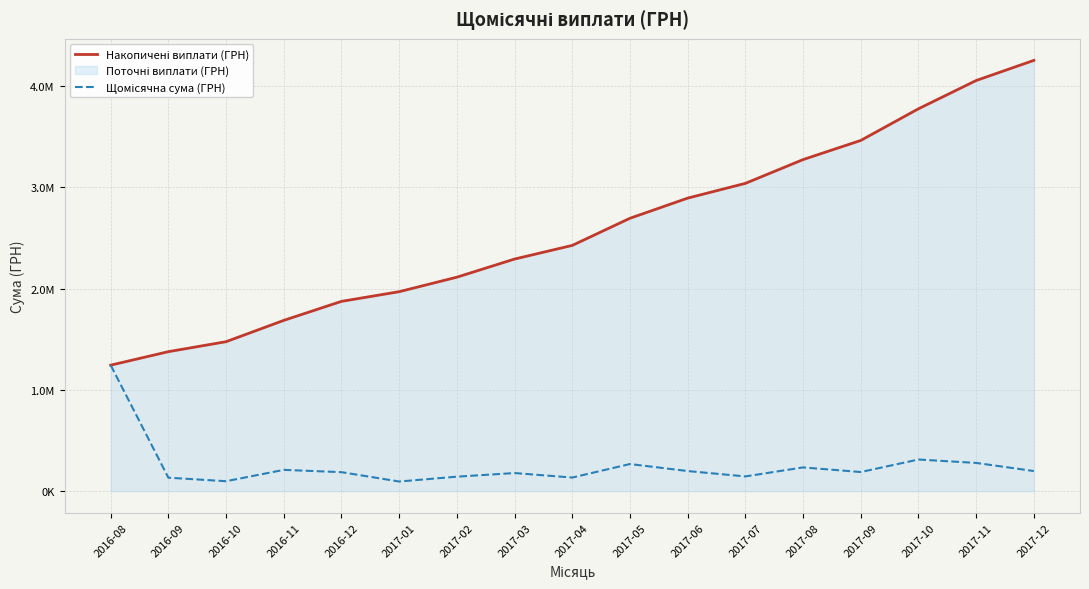

Which series has the widest spread of values?

Накопичені виплати (ГРН)